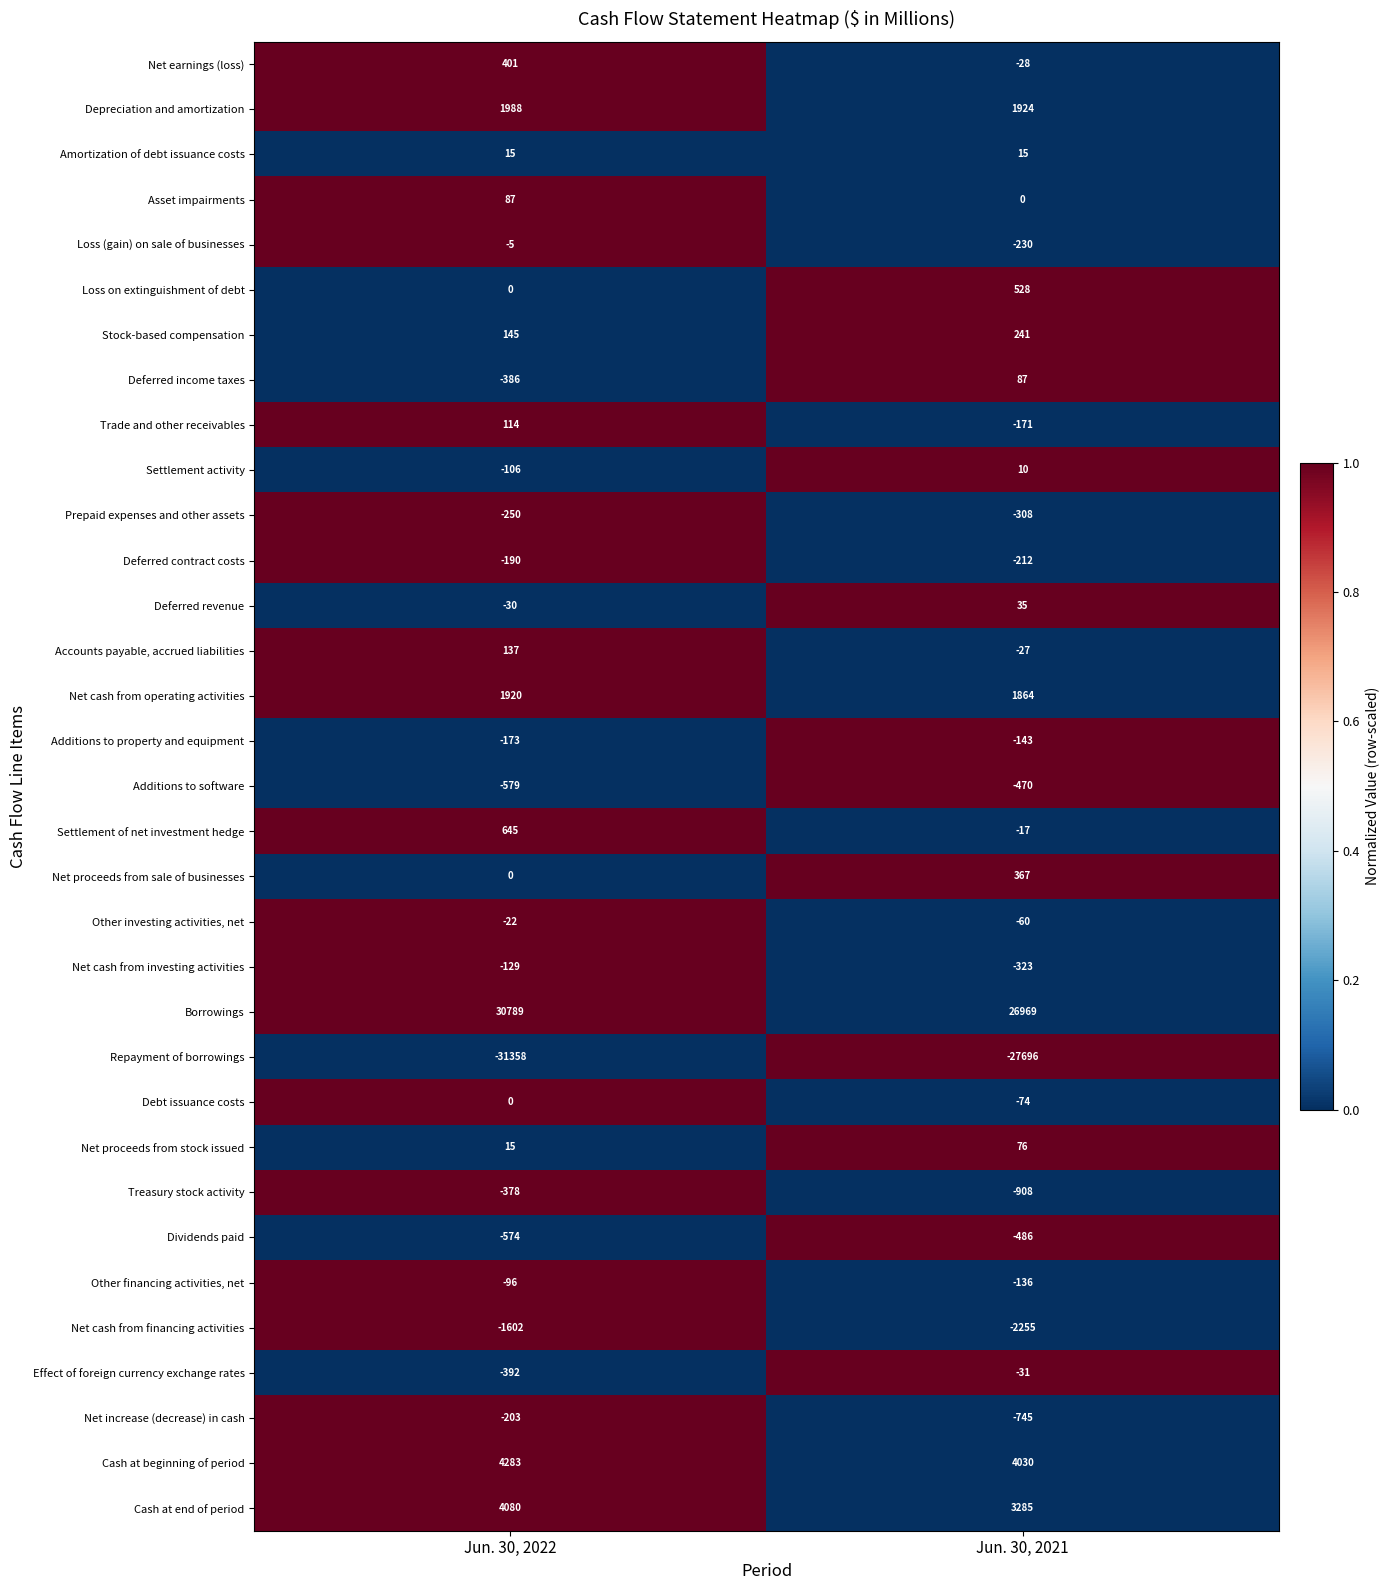

The Additions to property and equipment series shows -235 at Jun. 30, 2022. True or false?

False